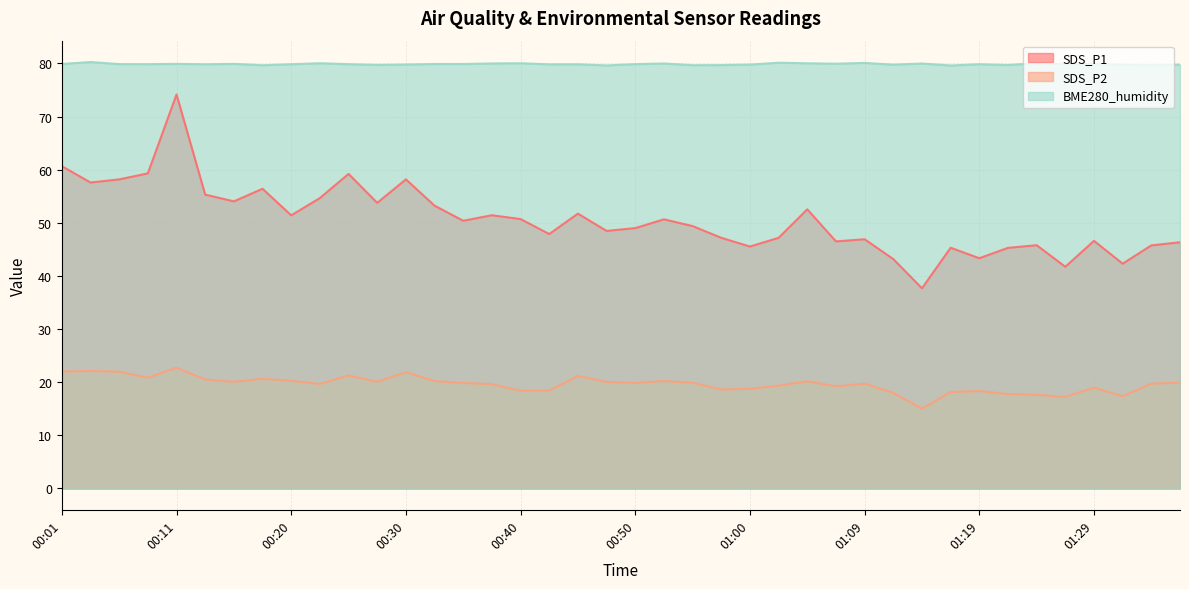

What is the label of the 11th point from the left?

00:25